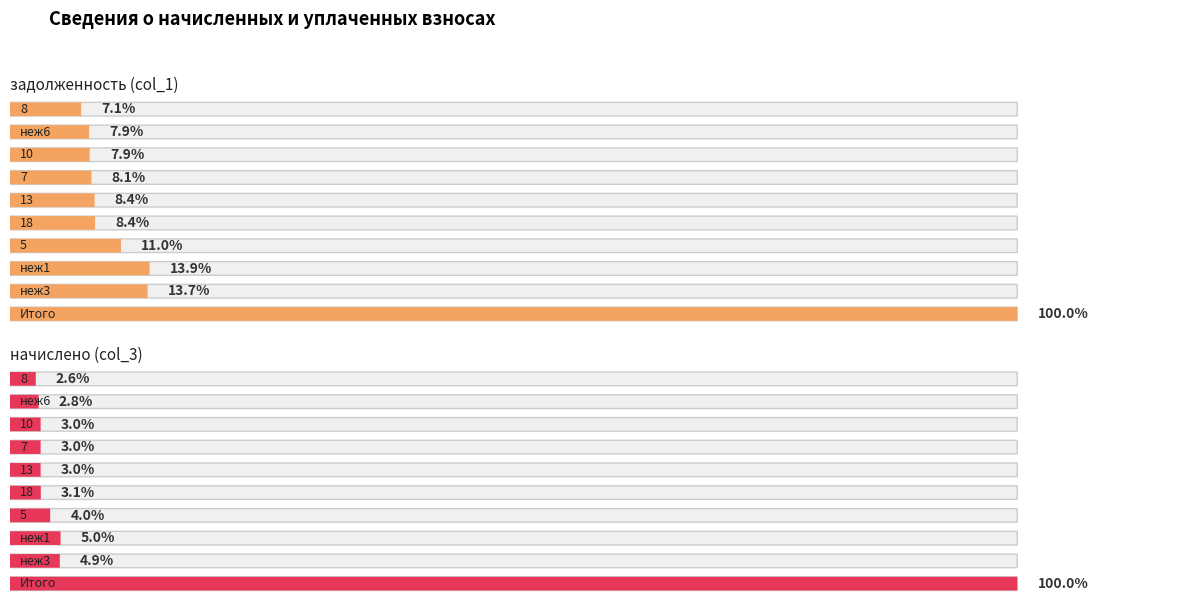

List the series in order of their peak value, highest first.

задолженность (col_1), начислено (col_3)